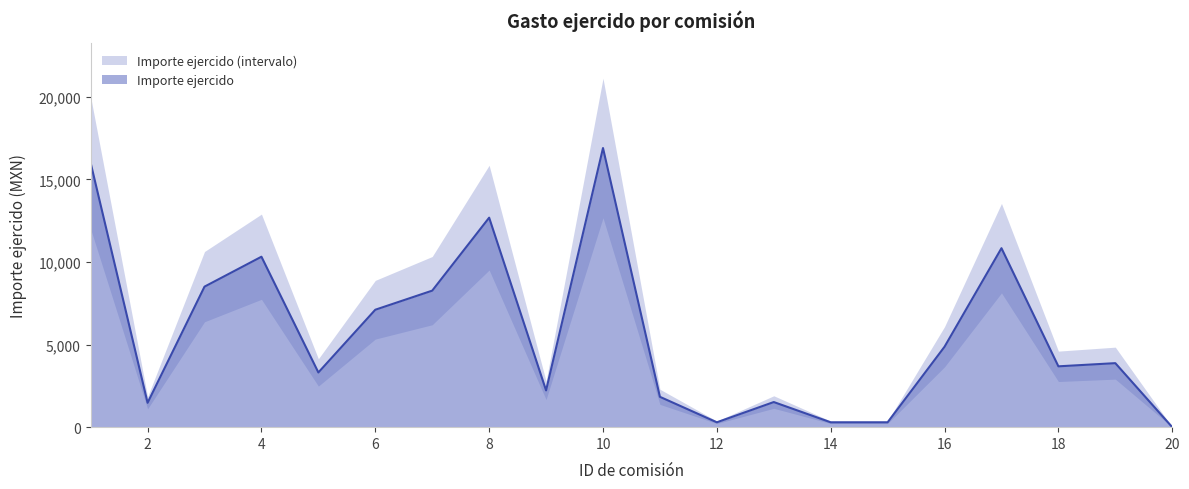

What is the difference between the maximum and minimum values?

16905.6